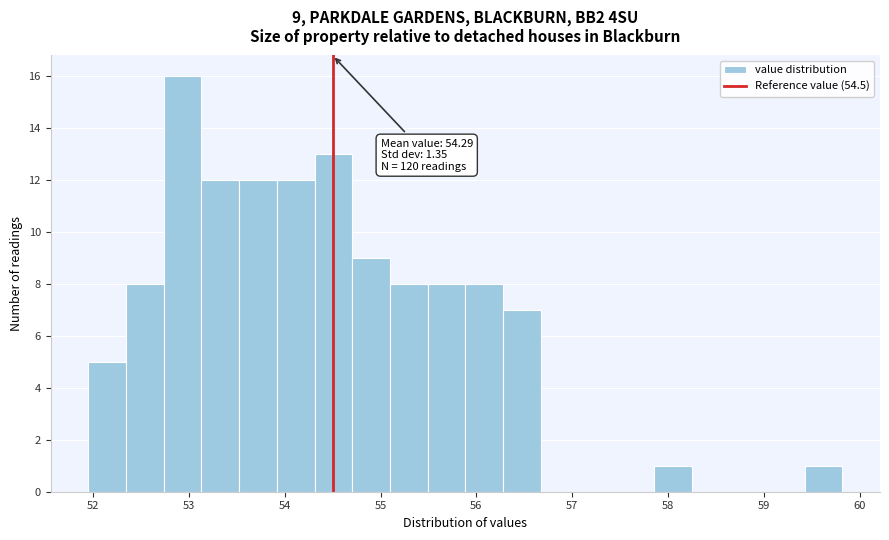

Read against the x-axis, roughly where is the centre of the tallest bar?

52.9